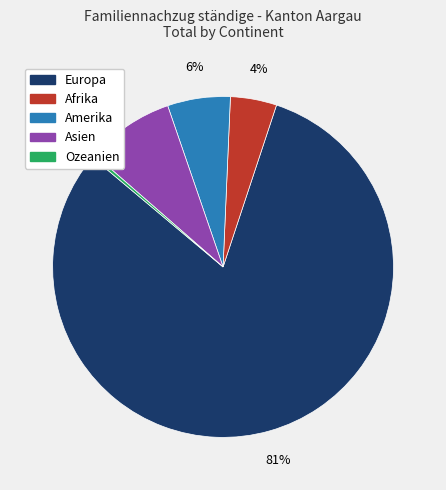

To the nearest percent, what percentage of the pie is Asien?

8%